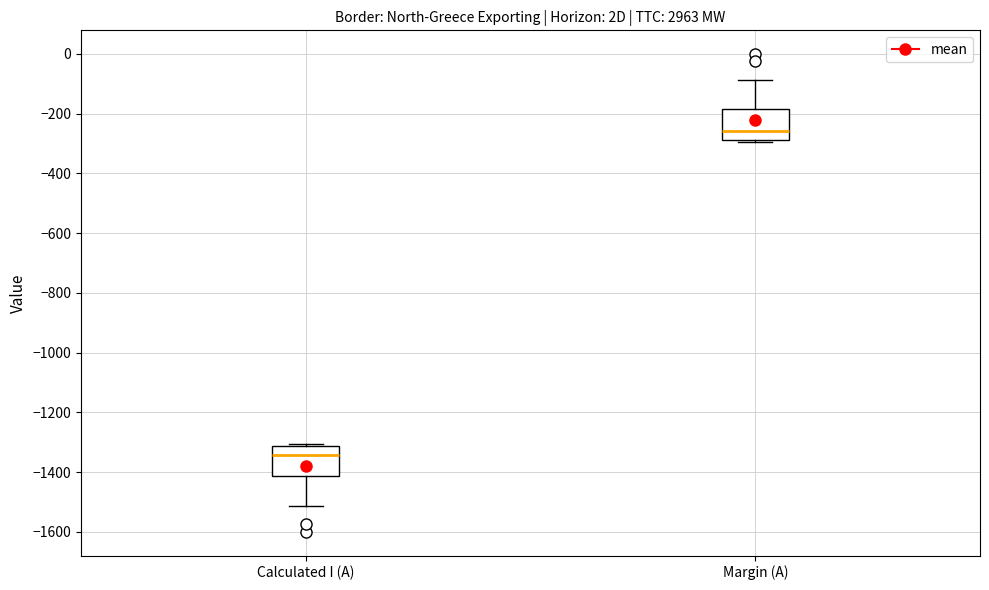

Where does the median line of the box for Calculated I (A) sit on the y-axis? The values are not printed on the chart, so give them approximately, as read against the axis.

-1340